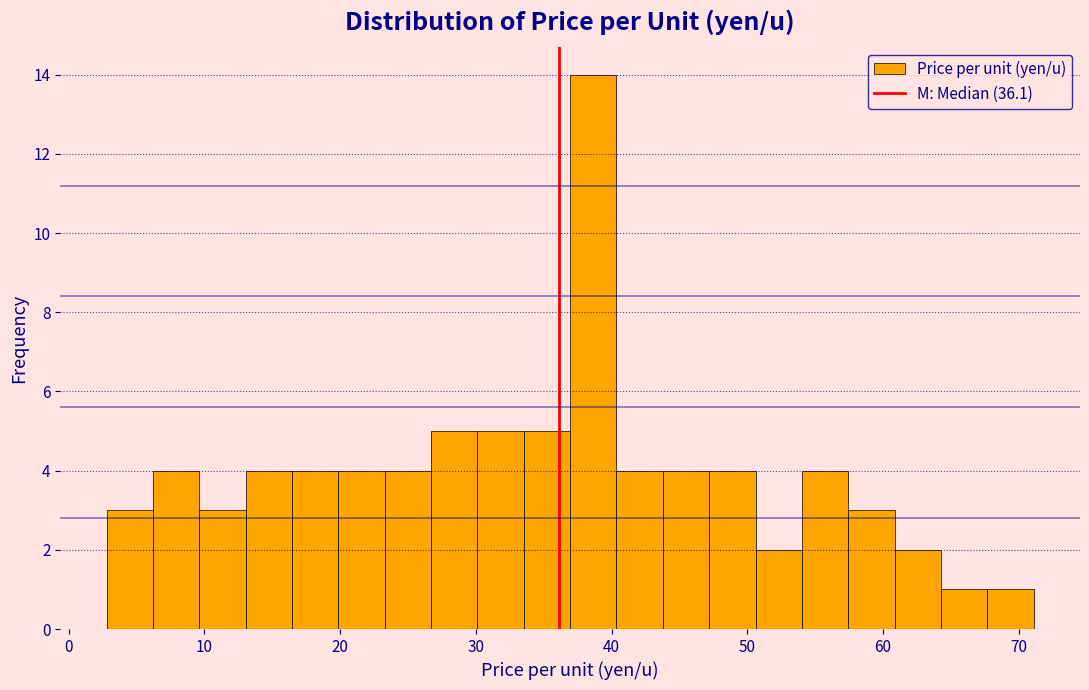

Read against the x-axis, roughly where is the centre of the tallest bar?

39